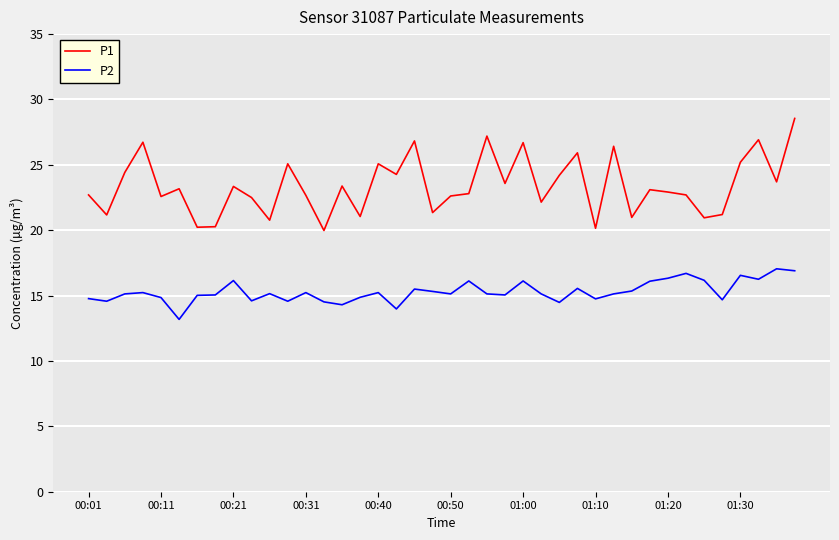

Which series has the largest total across all categories?

P1